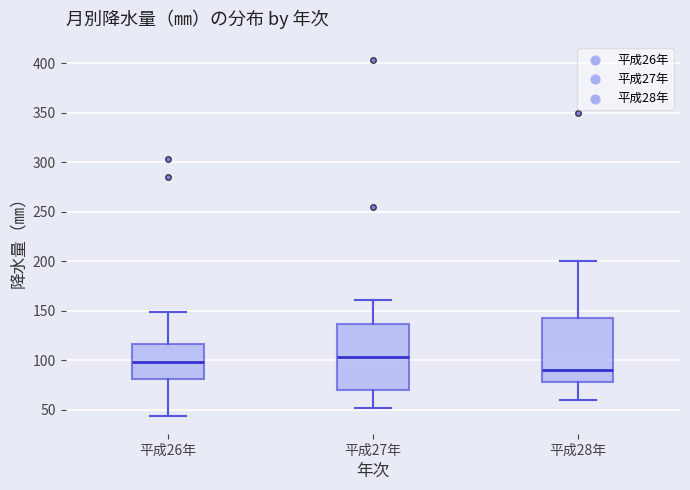

Which box has the lowest median line?

平成28年